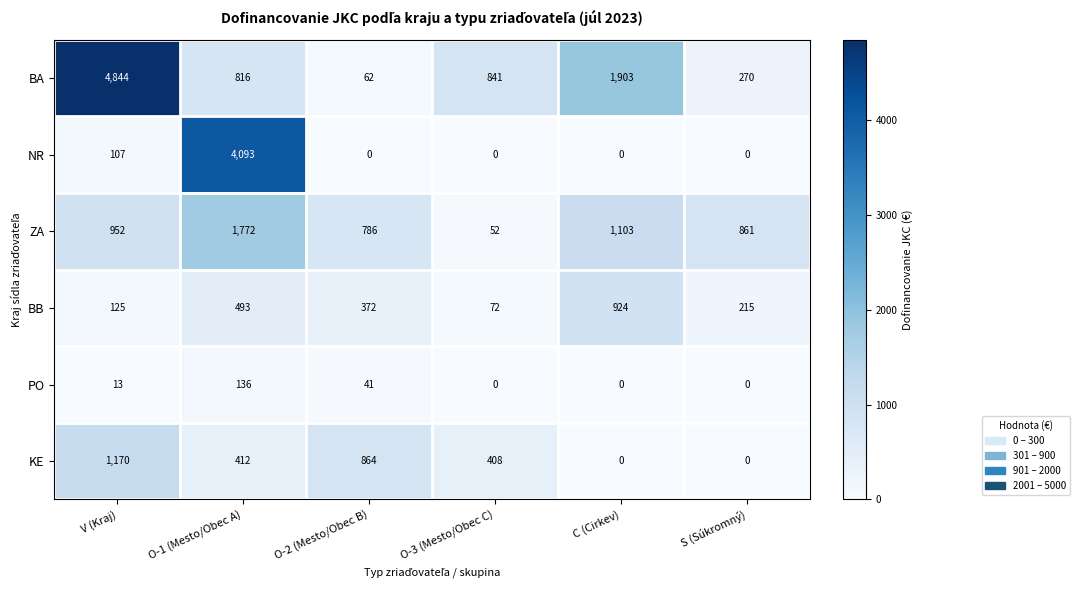

Count the number of categories in the chart.

6